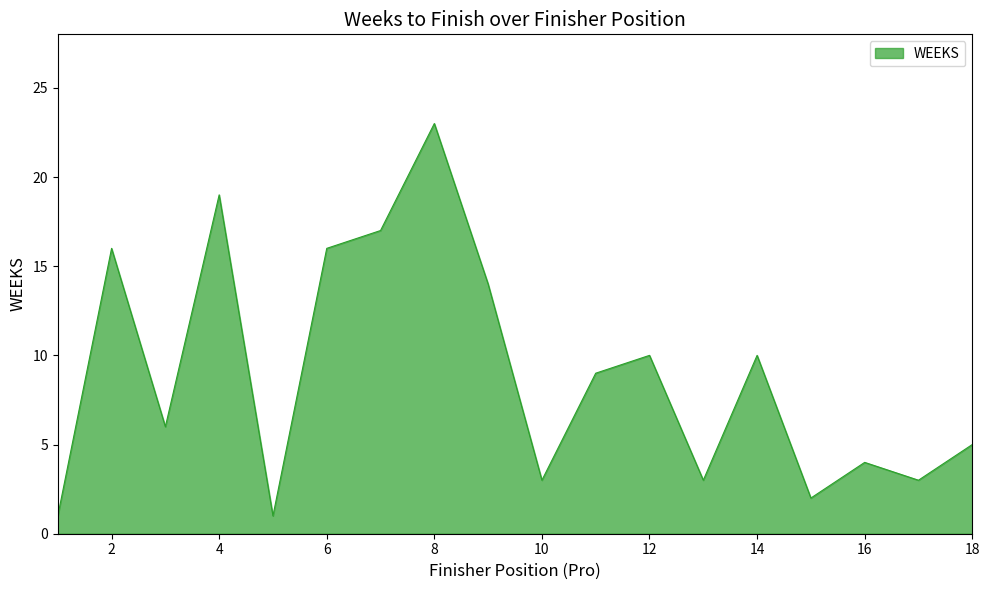

What is the average value?

9